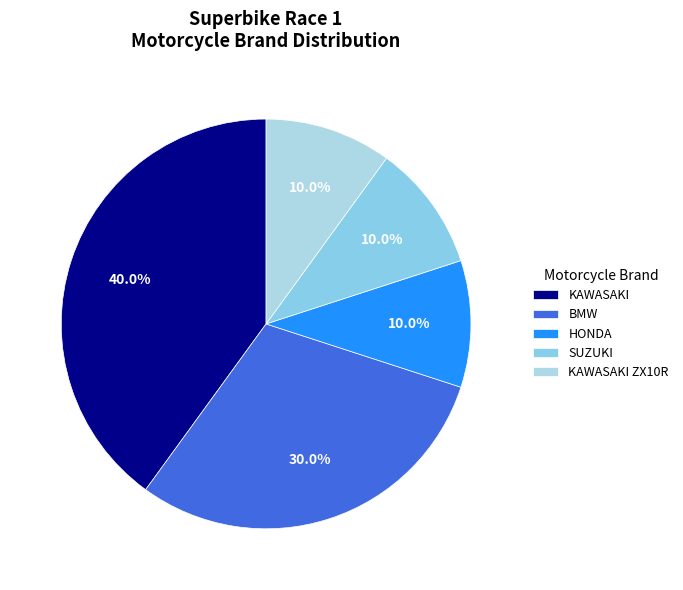

Which slice is the largest?

KAWASAKI